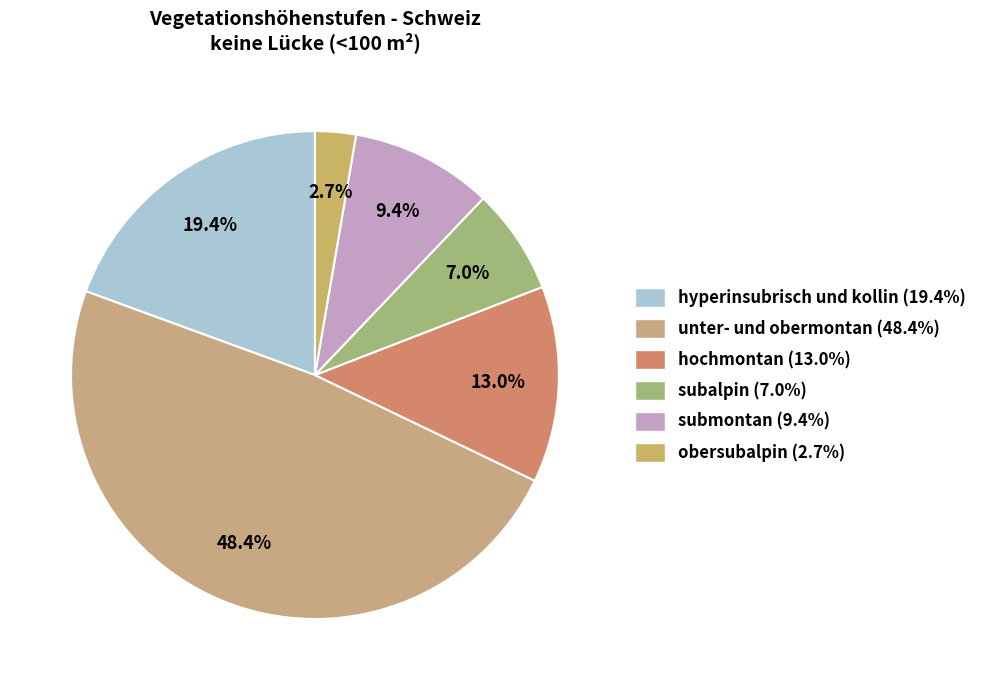

How many slices are in this pie chart?

6